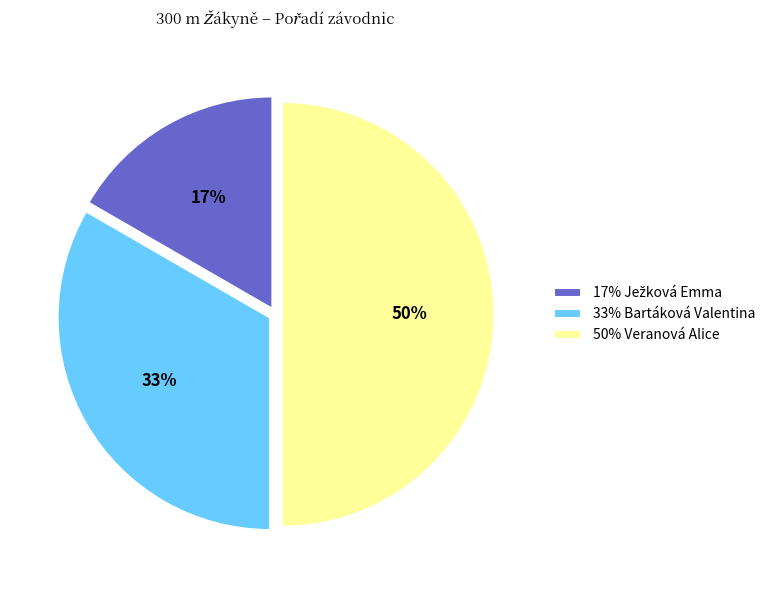

To the nearest percent, what portion does 33% Bartáková Valentina represent?

33%